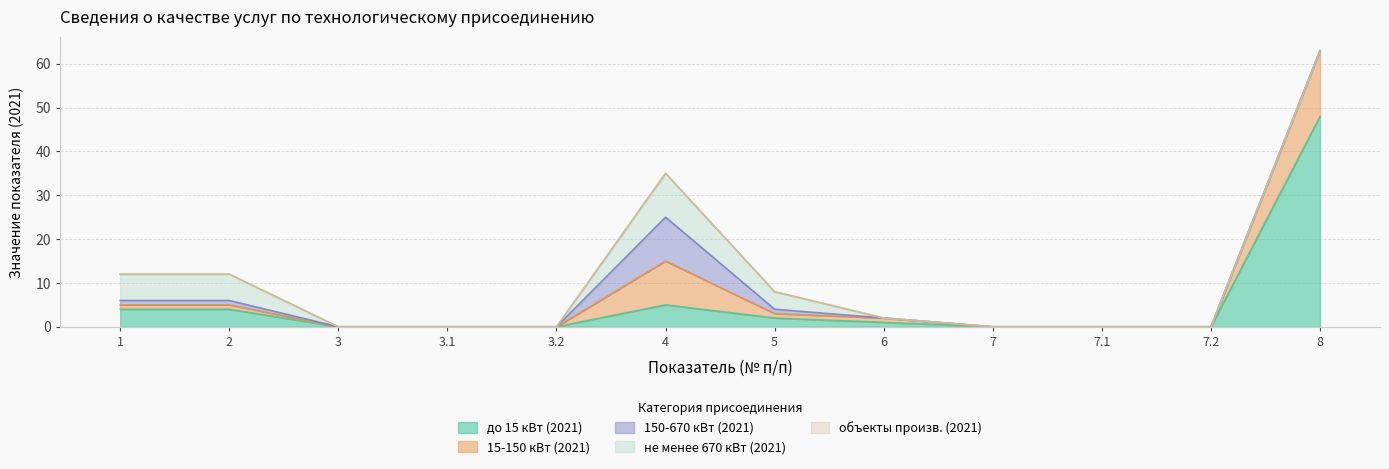

Which series has the largest total across all categories?

до 15 кВт (2021)